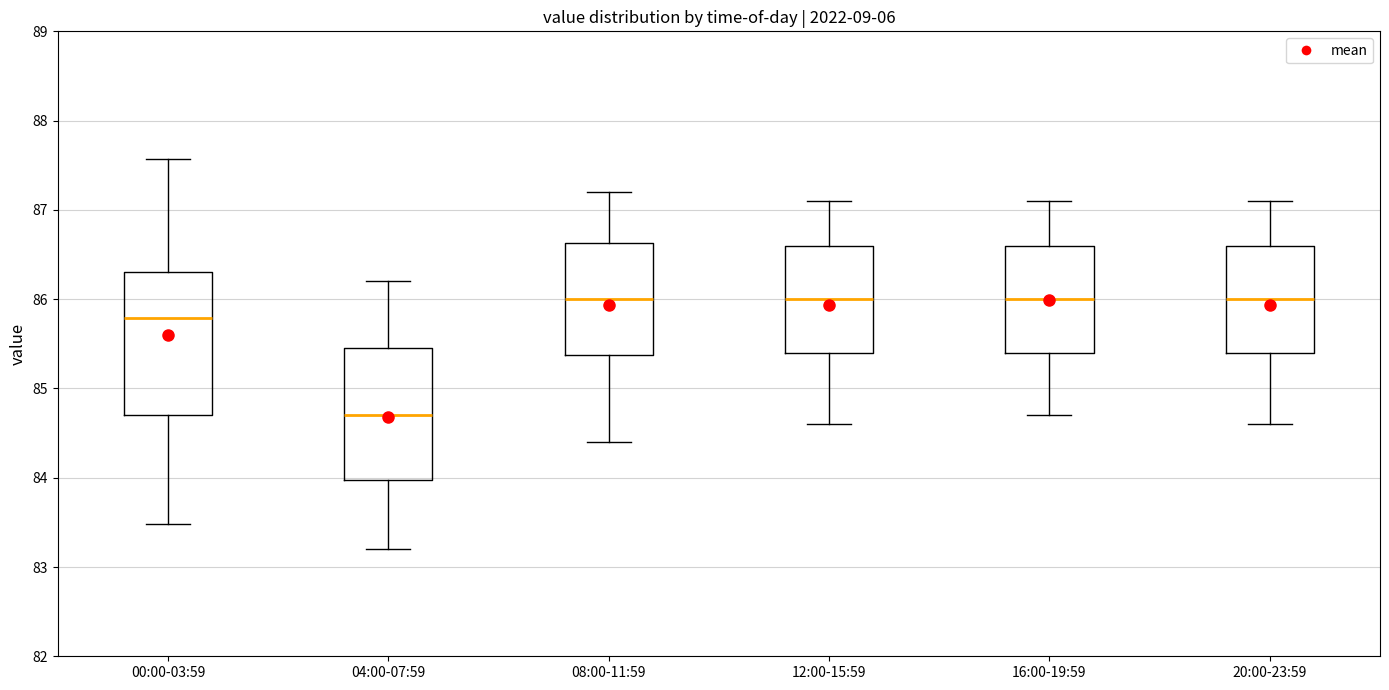

Reading left to right, read every box against the y-axis: the position of its median line, the range the box covers, and the ends of its whiskers. The values are not printed on the chart, so give them approximately, as read against the axis.

00:00-03:59: median 85.8, box 84.7 to 86.3, whiskers 83.5 to 87.6
04:00-07:59: median 84.7, box 84.0 to 85.5, whiskers 83.2 to 86.2
08:00-11:59: median 86.0, box 85.4 to 86.6, whiskers 84.4 to 87.2
12:00-15:59: median 86.0, box 85.4 to 86.6, whiskers 84.6 to 87.1
16:00-19:59: median 86.0, box 85.4 to 86.6, whiskers 84.7 to 87.1
20:00-23:59: median 86.0, box 85.4 to 86.6, whiskers 84.6 to 87.1